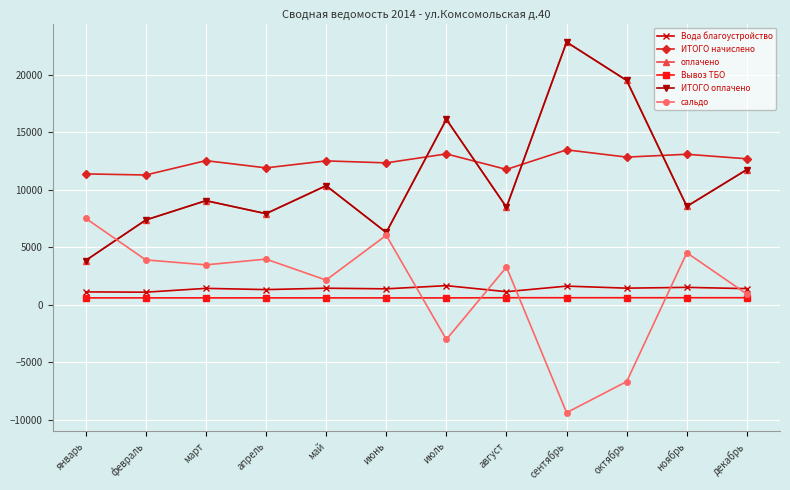

What is the total value across all series at декабрь?

39186.8